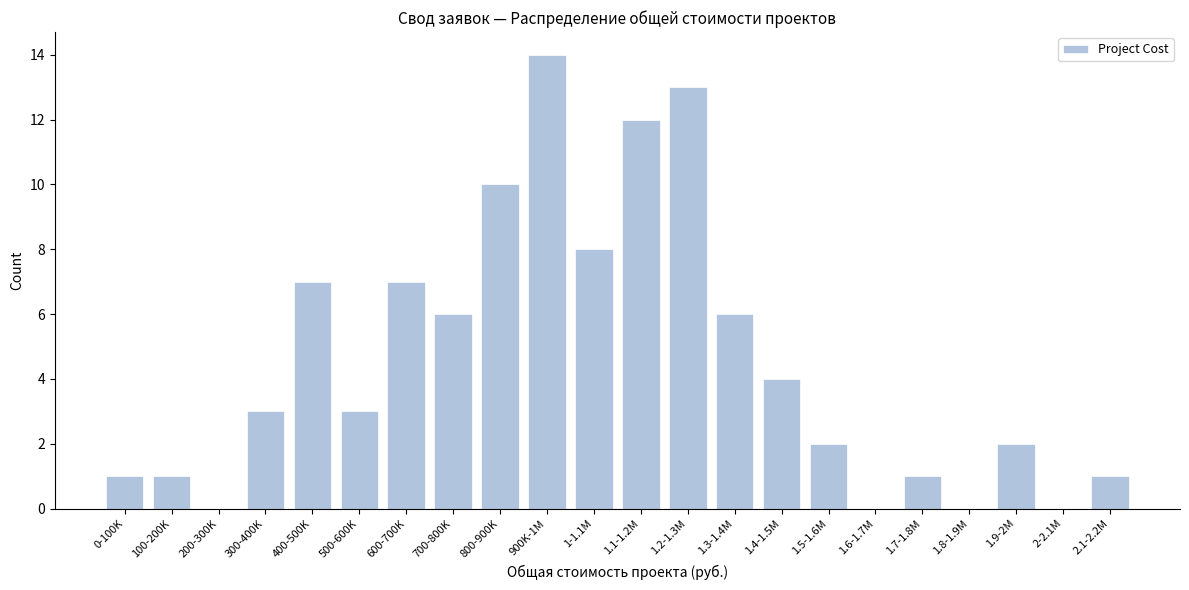

Reading left to right, what are all the values shown in this chart?

0-100K=1	100-200K=1	200-300K=0	300-400K=3	400-500K=7	500-600K=3	600-700K=7	700-800K=6	800-900K=10	900K-1M=14	1-1.1M=8	1.1-1.2M=12	1.2-1.3M=13	1.3-1.4M=6	1.4-1.5M=4	1.5-1.6M=2	1.6-1.7M=0	1.7-1.8M=1	1.8-1.9M=0	1.9-2M=2	2-2.1M=0	2.1-2.2M=1